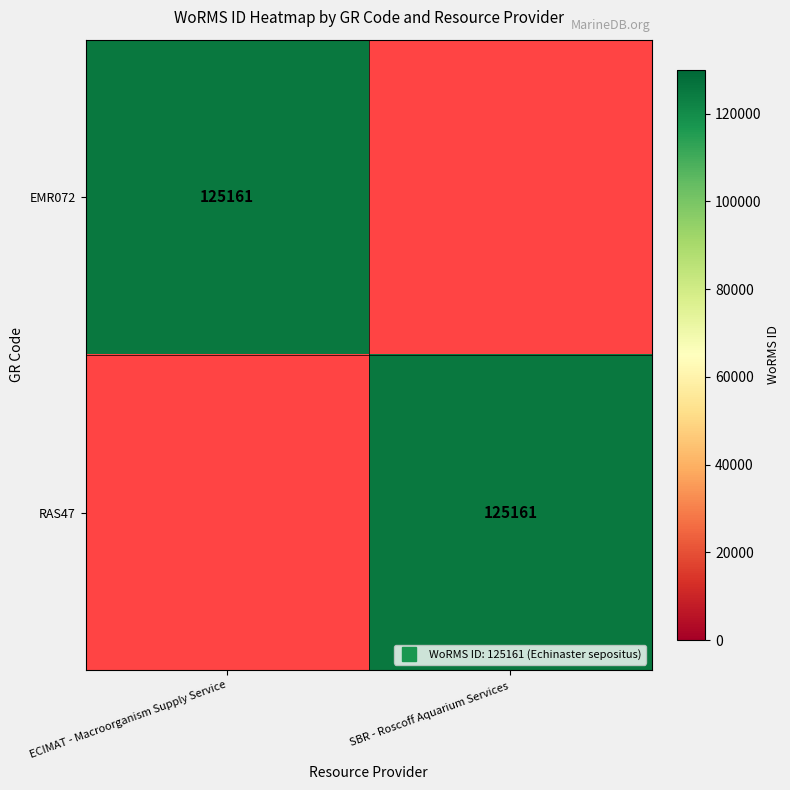

The value of RAS47 at ECIMAT - Macroorganism Supply Service is 67154. True or false?

False